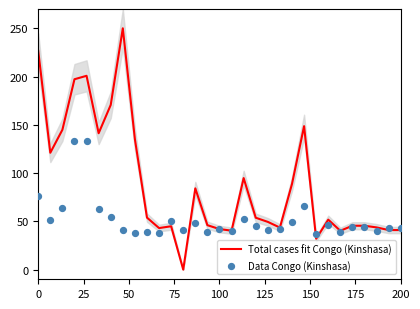

Which series reaches the maximum Y coordinate?

Total cases fit Congo (Kinshasa)